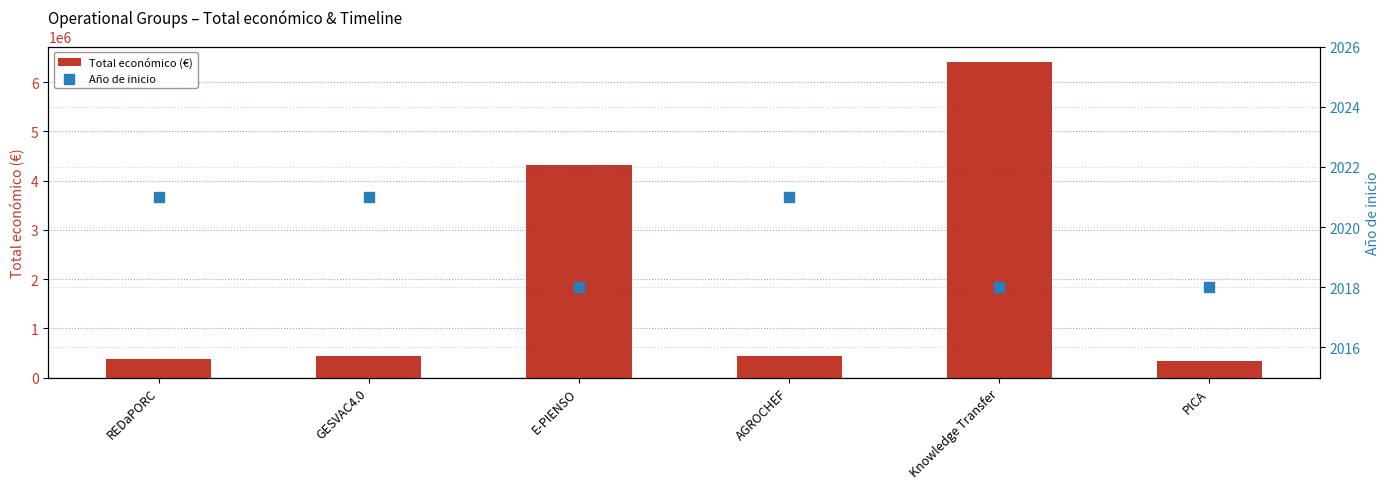

At which category is the sum across all series the highest?

Knowledge Transfer